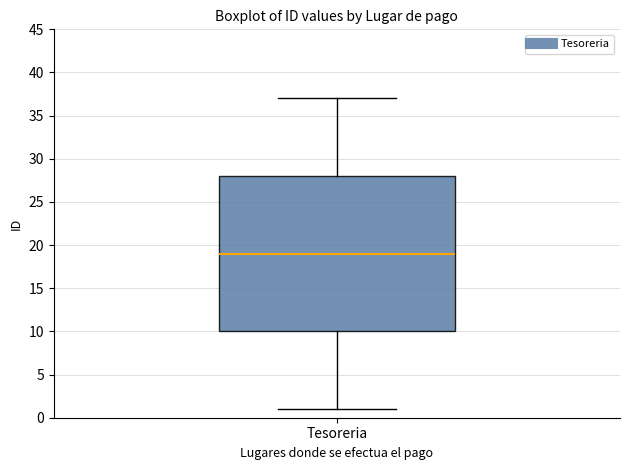

Where does the lower whisker of the box for Tesoreria end on the y-axis? The values are not printed on the chart, so give them approximately, as read against the axis.

1